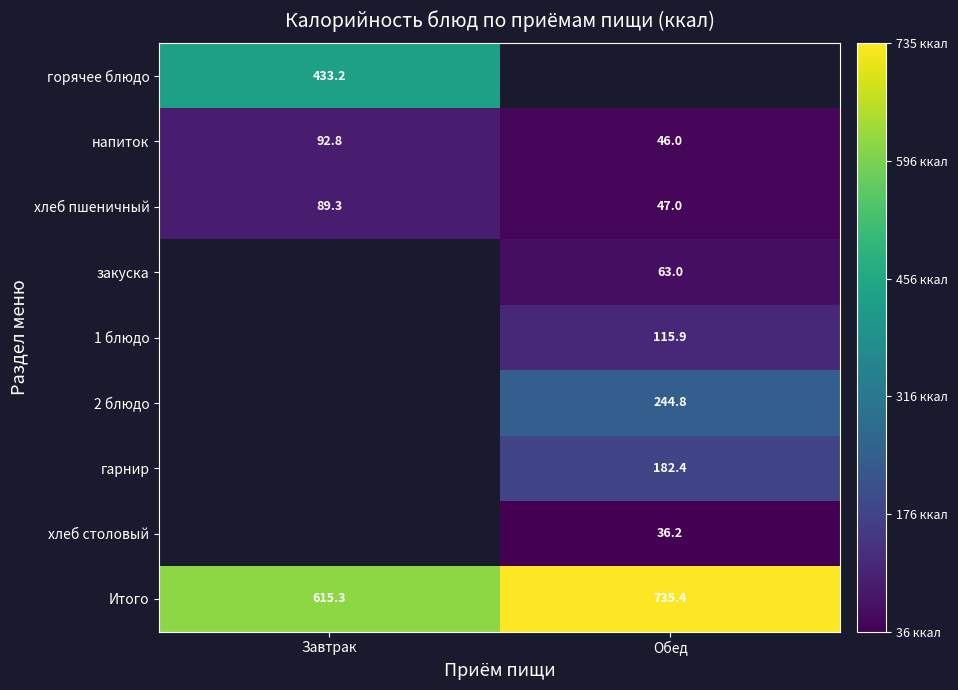

Where is напиток nearest to the value 69?

Обед